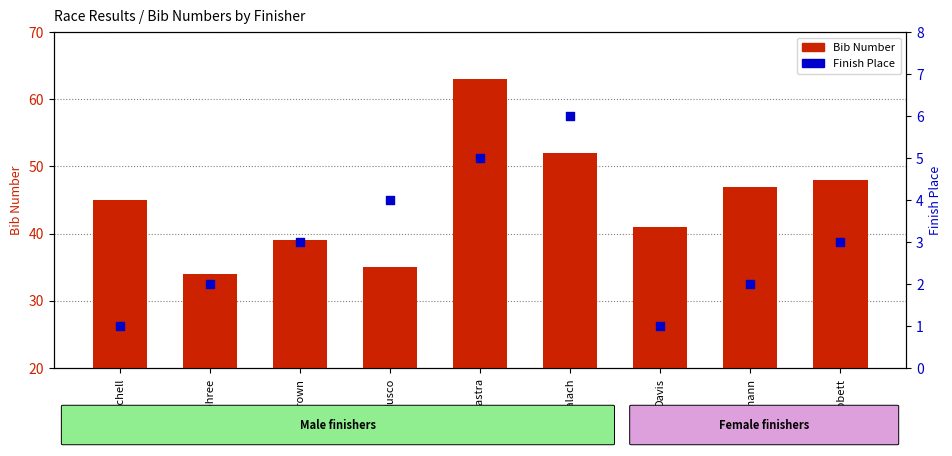

Which series reaches the minimum Y coordinate?

Place (finish)